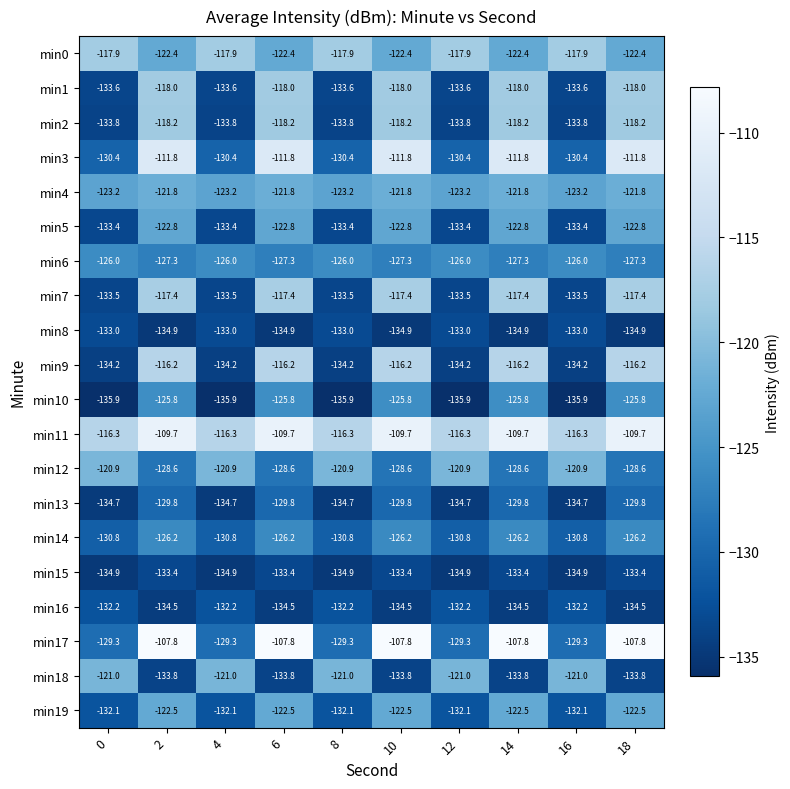

What is the difference between the maximum and minimum values in the min4 series?

1.4